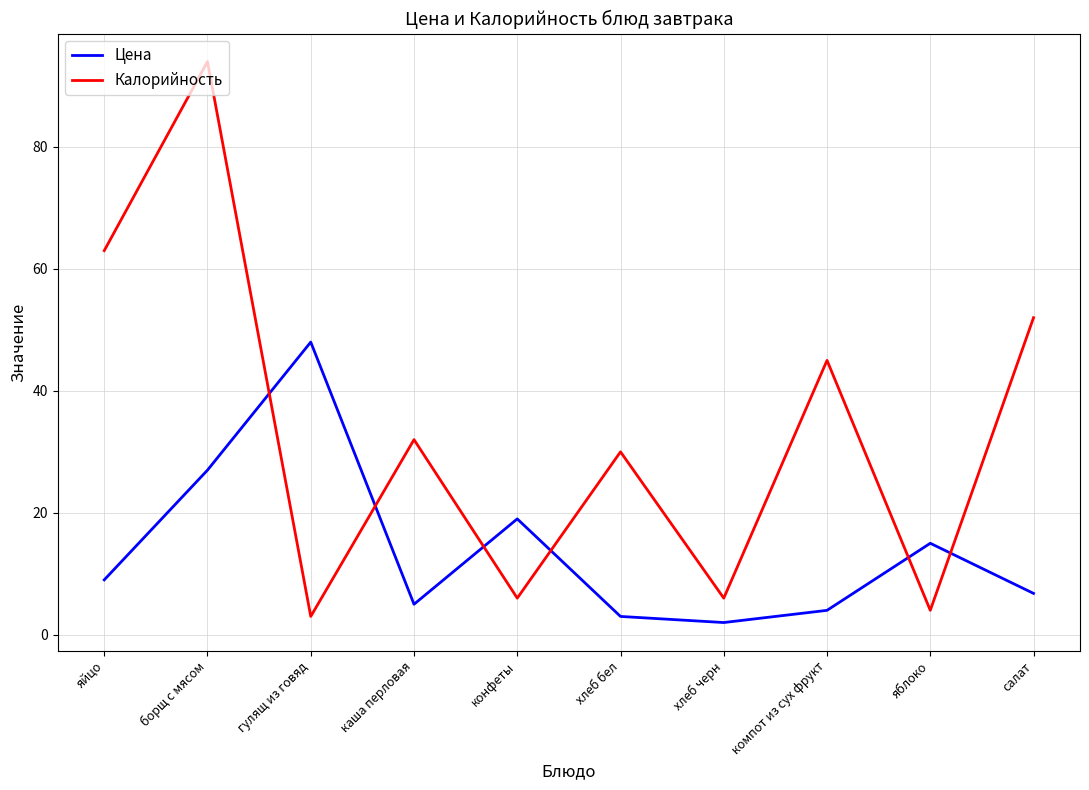

What is the minimum value for Цена?

2.0